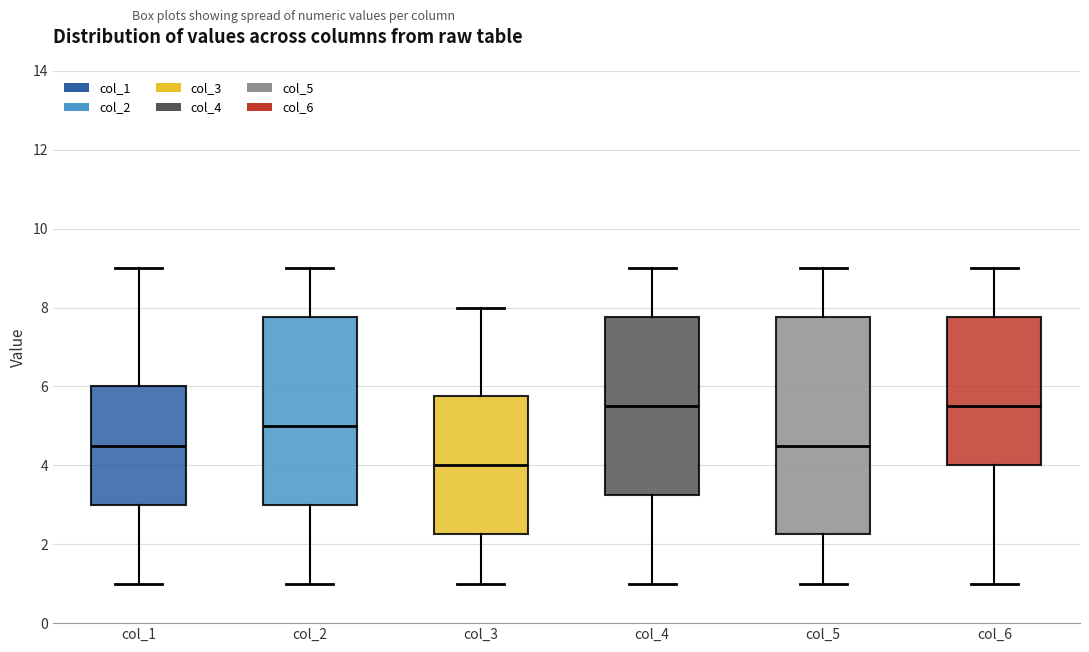

Comparing the boxes themselves (not the whiskers), which one is the tallest?

col_5